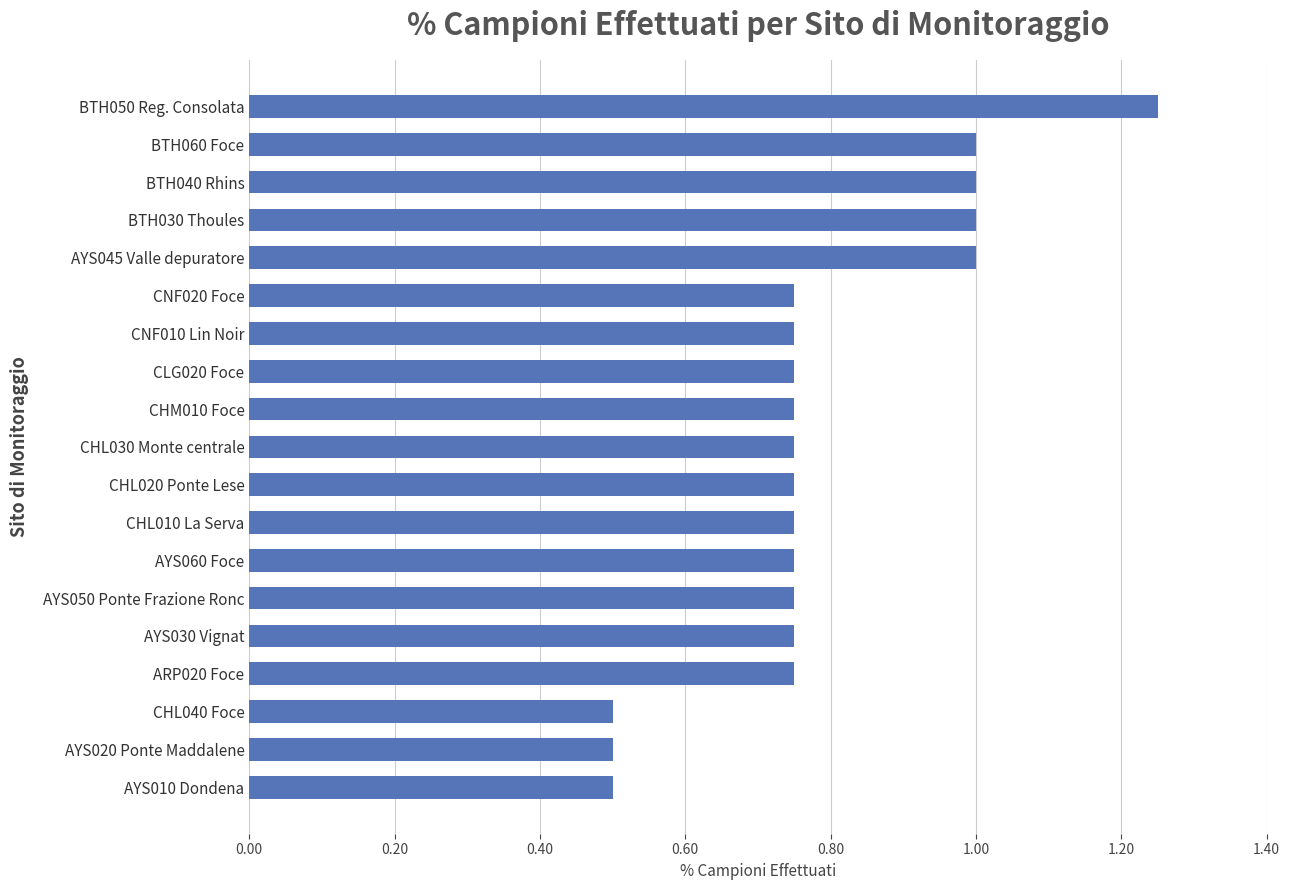

The chart shows a value of 0.9 at BTH050 Reg. Consolata. True or false?

False